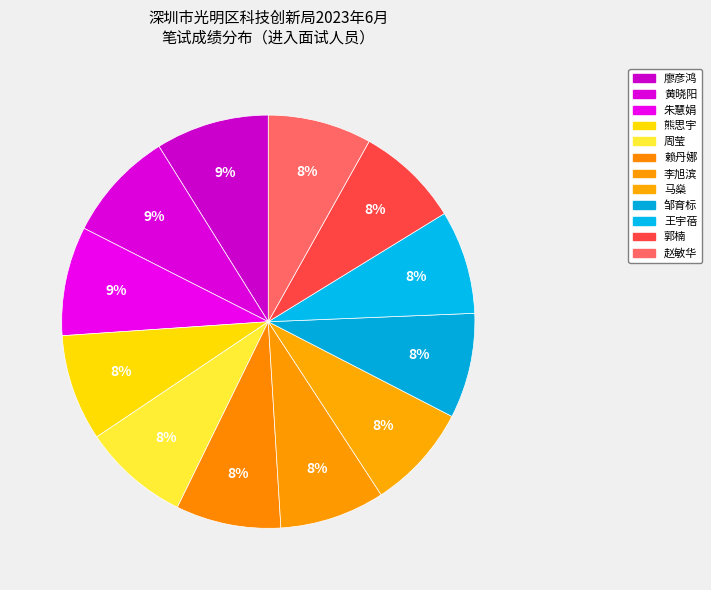

Which has a higher value, 马燊 or 王宇蓓?

马燊